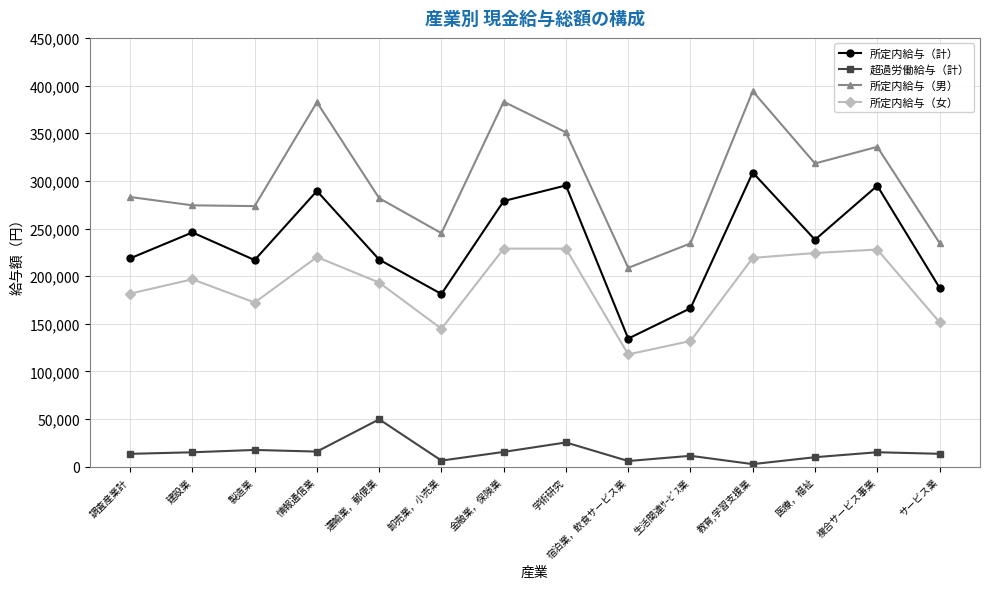

What is the label of the 1st point from the right?

サービス業